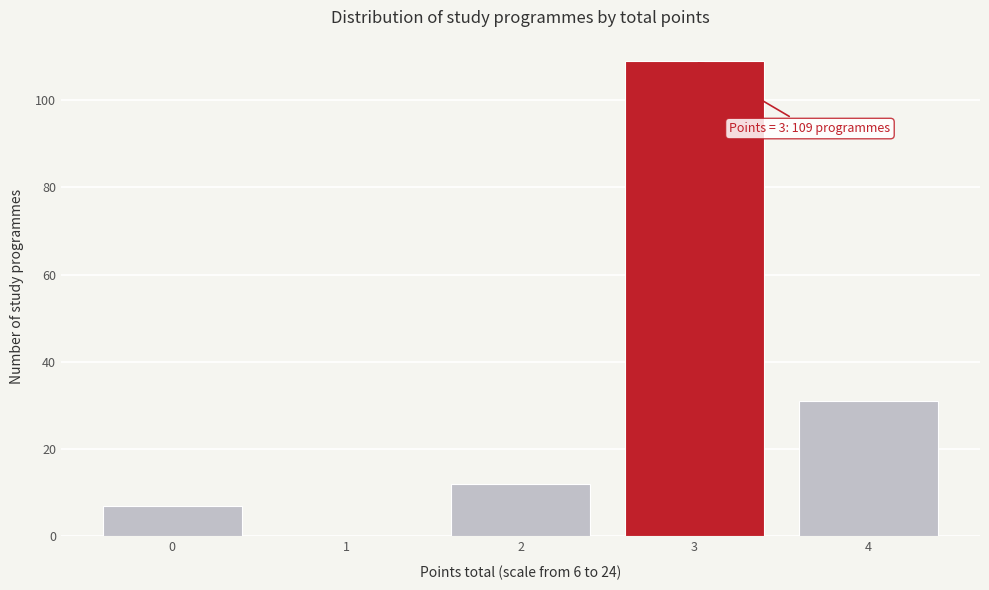

Reading left to right, extract all data points from this chart.

0=7	1=0	2=12	3=109	4=31